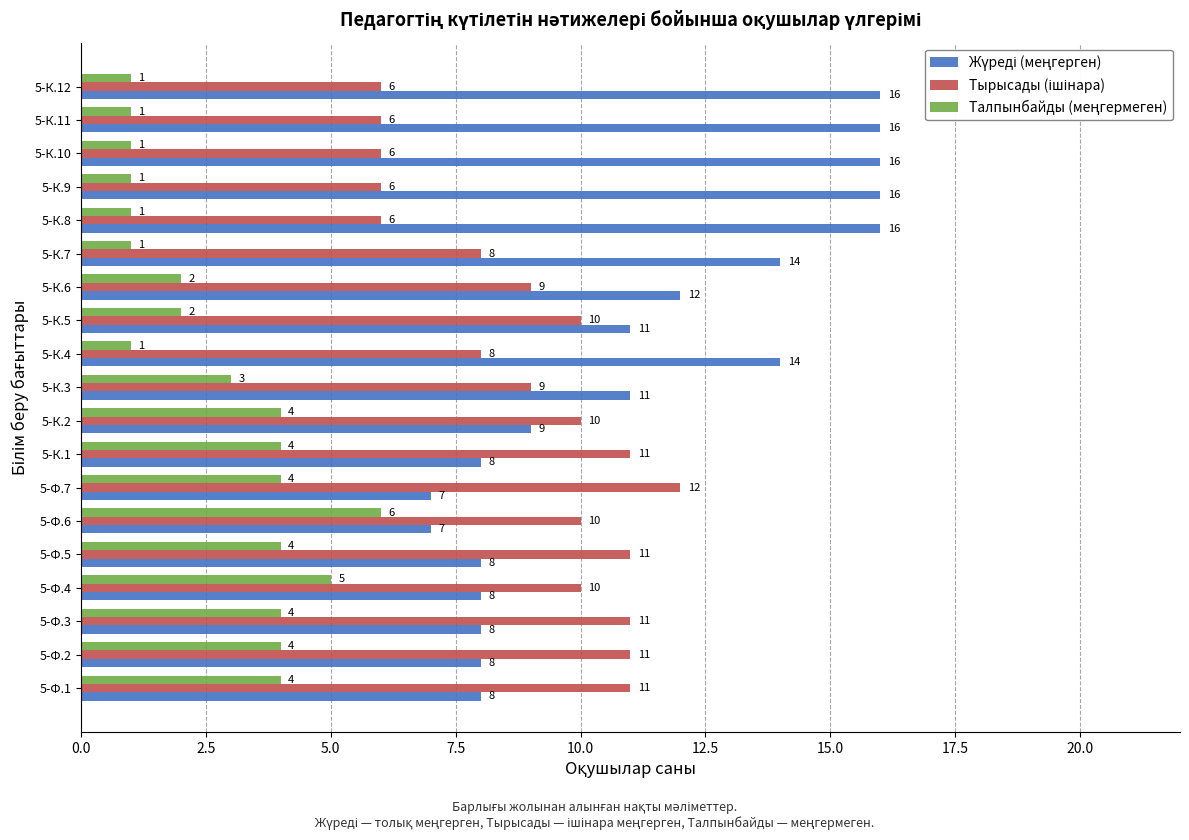

What is the spread (max minus min) of values at 5-К.1?

7